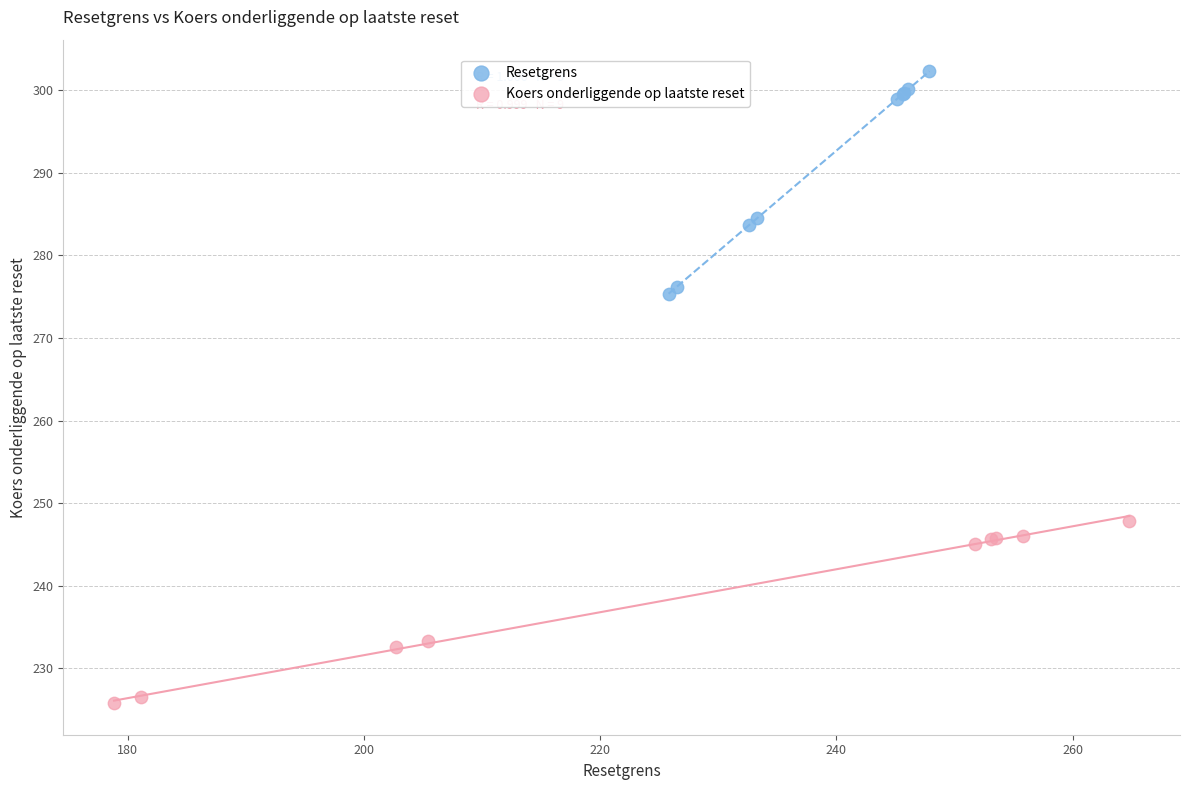

Which series reaches the maximum Y coordinate?

Resetgrens